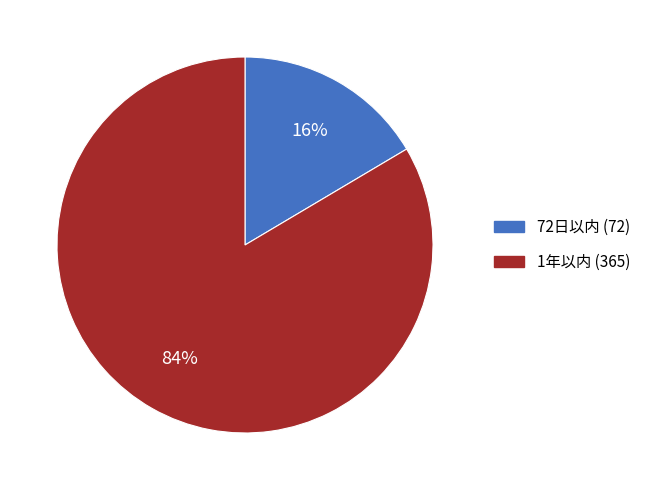

To the nearest percent, what portion does 72日以内 (72) represent?

16%